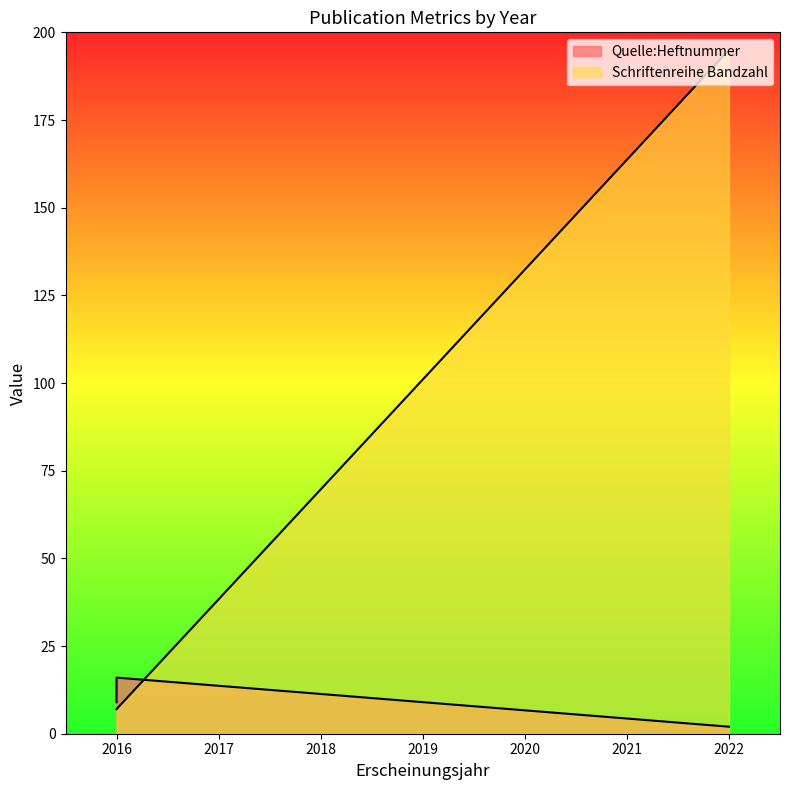

What is the value of the Schriftenreihe Bandzahl point at the 1st from the left?

7